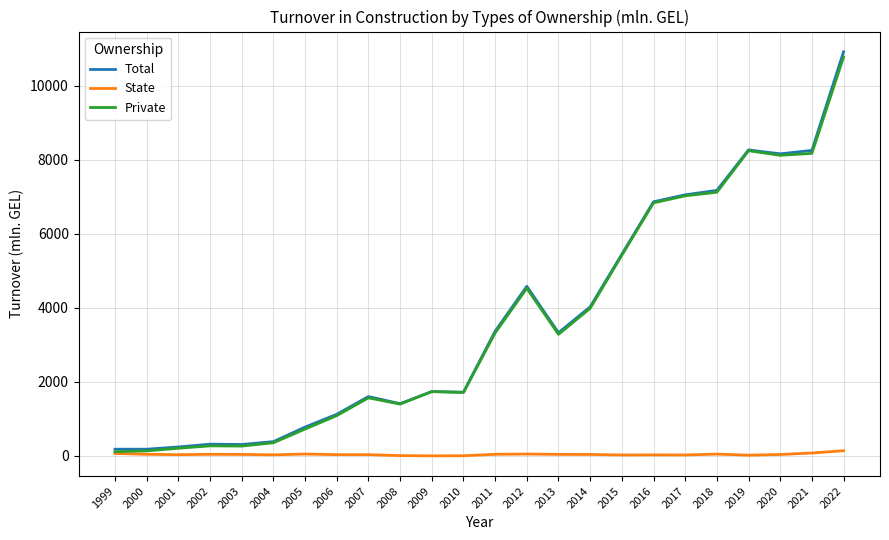

What is the maximum value for Private?

10771.7